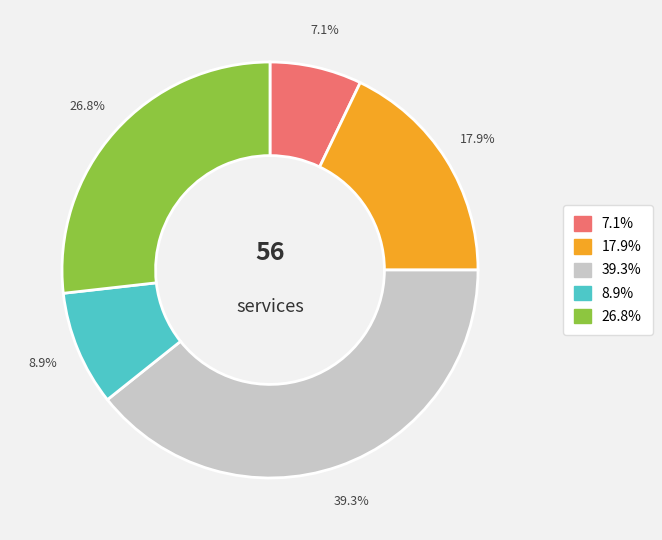

Is there a majority slice in this chart?

No